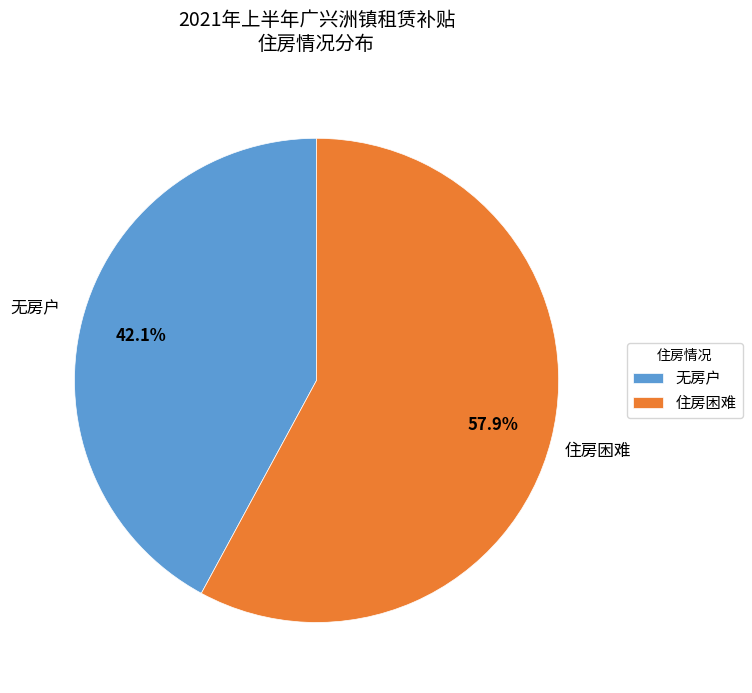

What is the smallest slice in the pie chart?

无房户